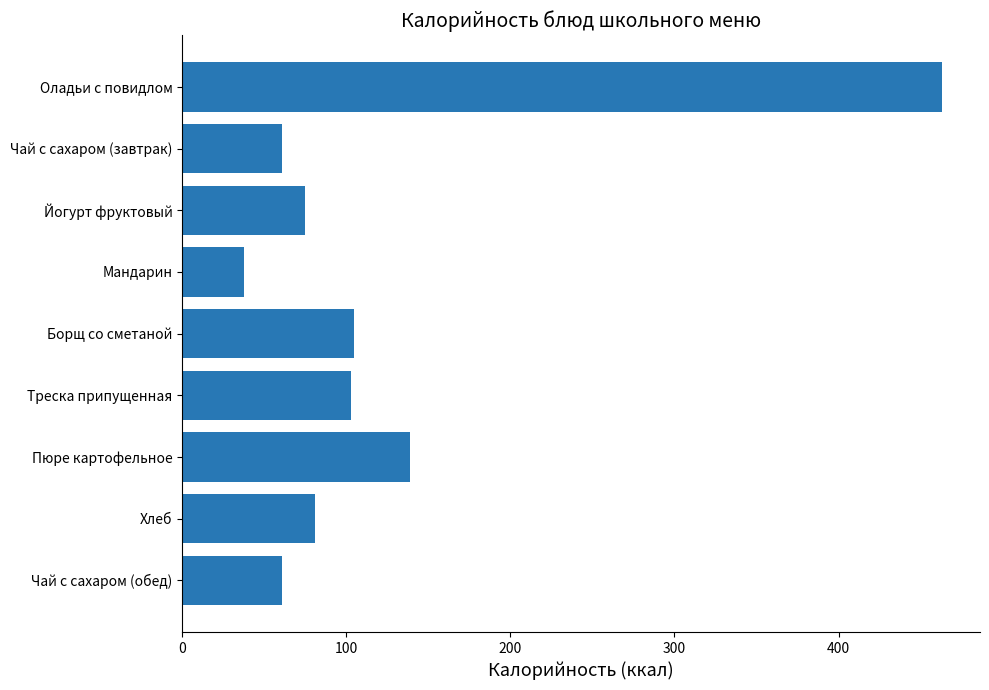

Where is the data nearest to the value 250?

Пюре картофельное